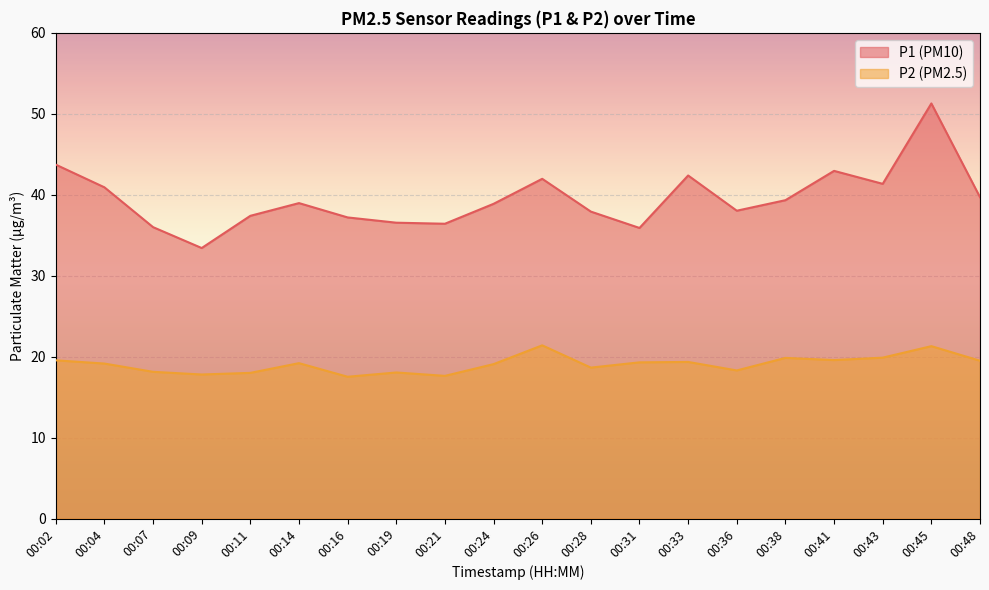

True or false: P1 and P2 intersect in this chart.

False